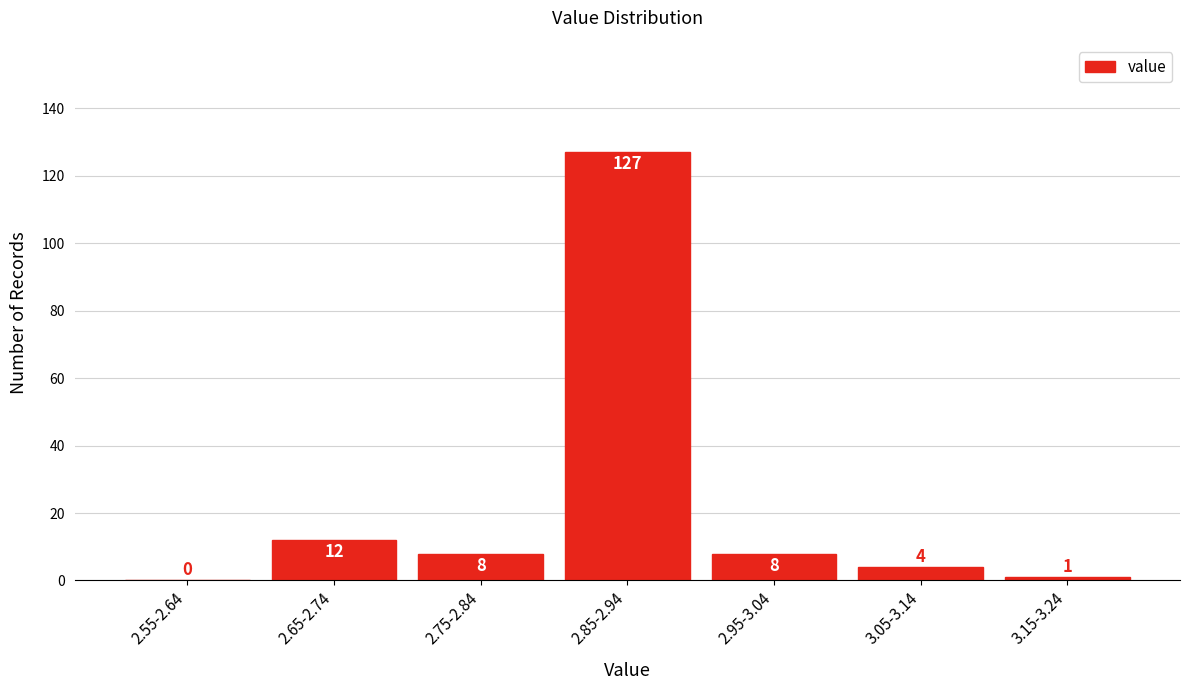

Reading left to right, what are all the values shown in this chart?

2.55-2.64=0	2.65-2.74=12	2.75-2.84=8	2.85-2.94=127	2.95-3.04=8	3.05-3.14=4	3.15-3.24=1